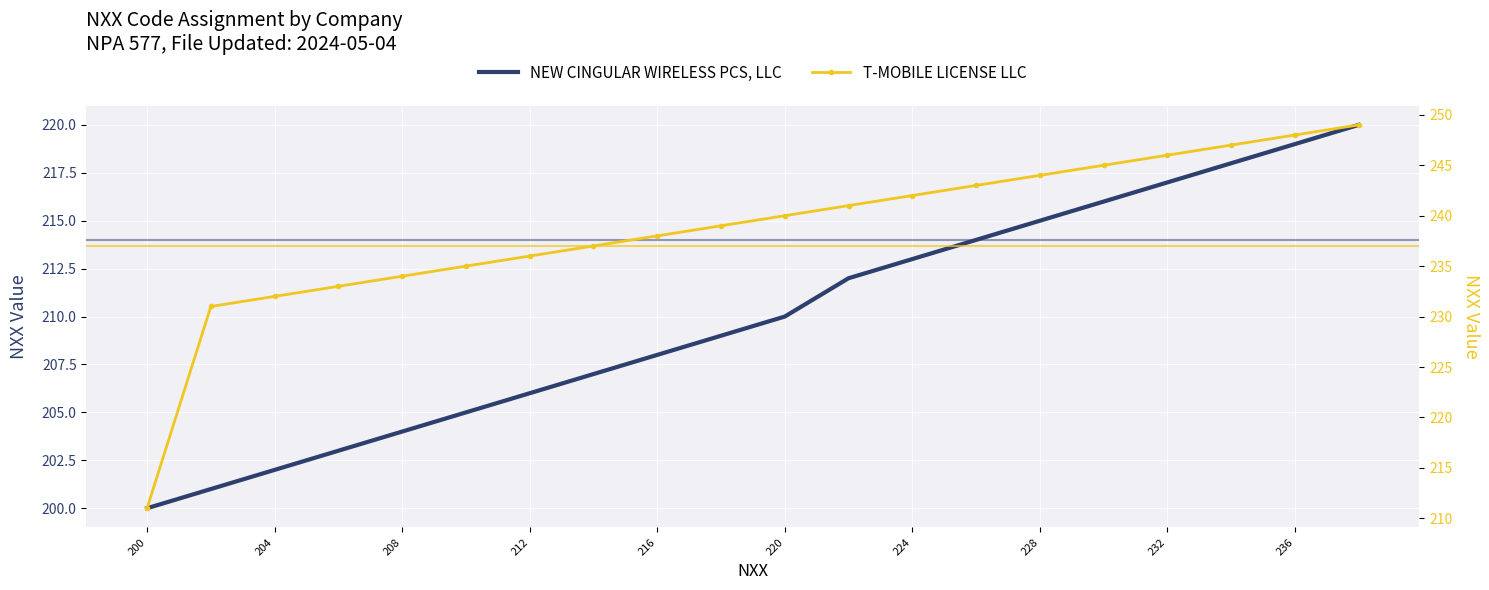

Between 216 and 17, which series saw the biggest shift?

NEW CINGULAR WIRELESS PCS, LLC